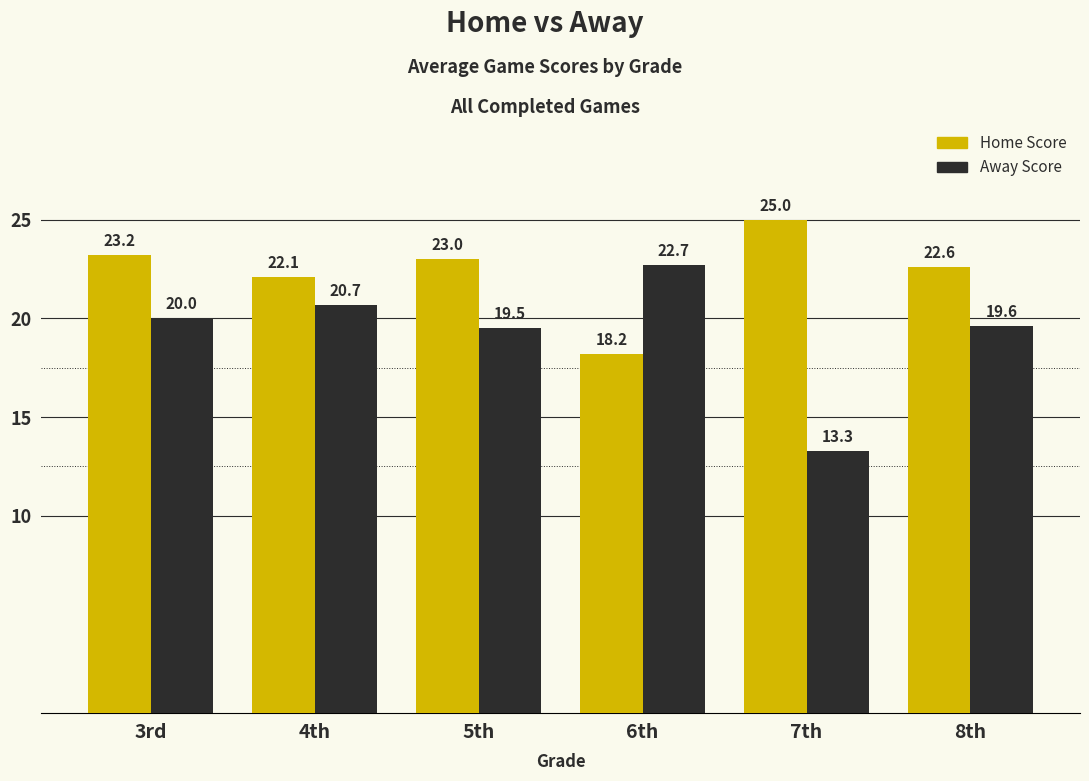

Reading right to left, extract all data points from this chart.

Home Score: 22.6	25.0	18.2	23.0	22.1	23.2
Away Score: 19.6	13.3	22.7	19.5	20.7	20.0